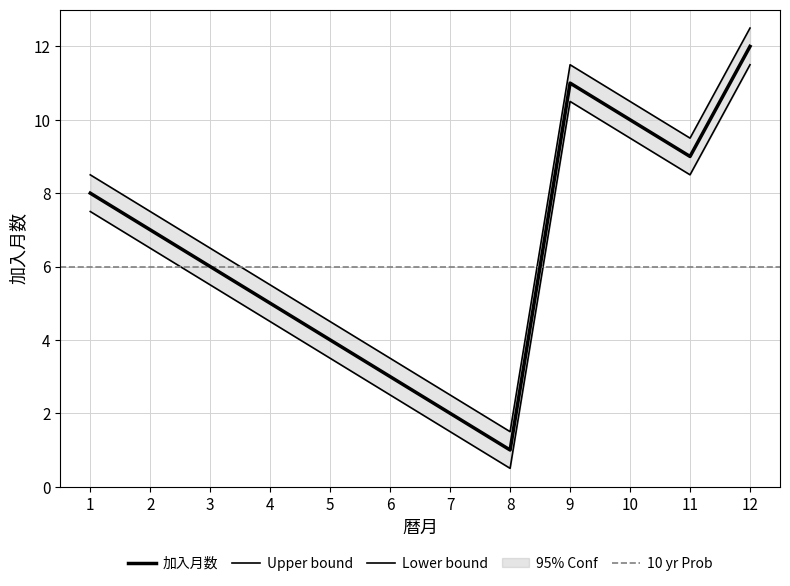

How many interior local valleys (lower than both neighbors) does the data have?

2